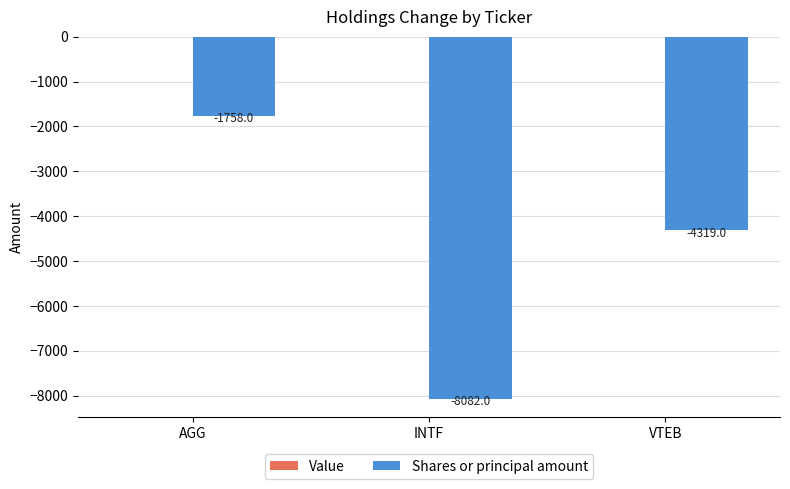

The value at AGG is -1108. True or false?

False